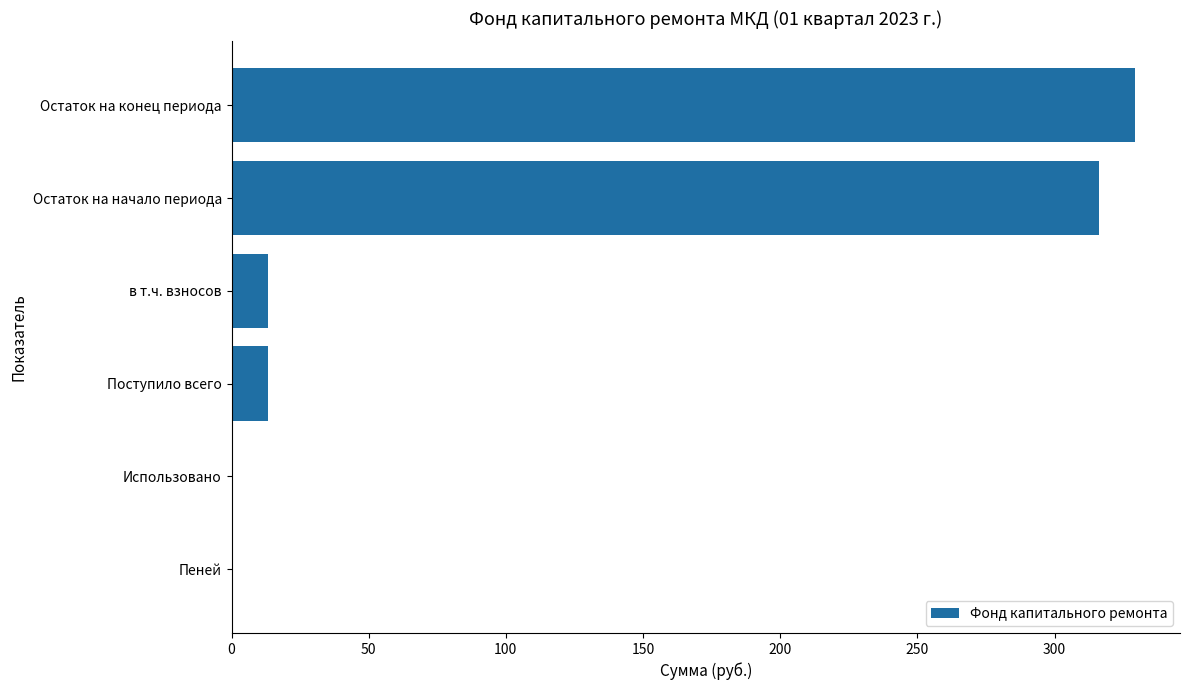

Count the number of values greater than 13.

4